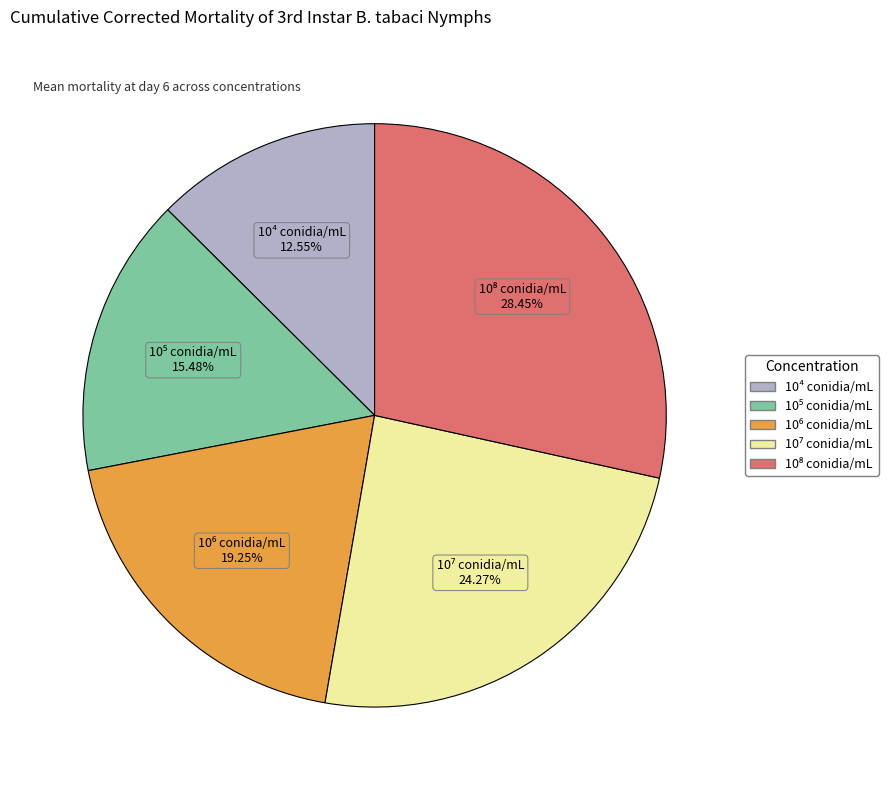

To the nearest percent, what percentage of the pie is 10⁴ conidia/mL?

13%